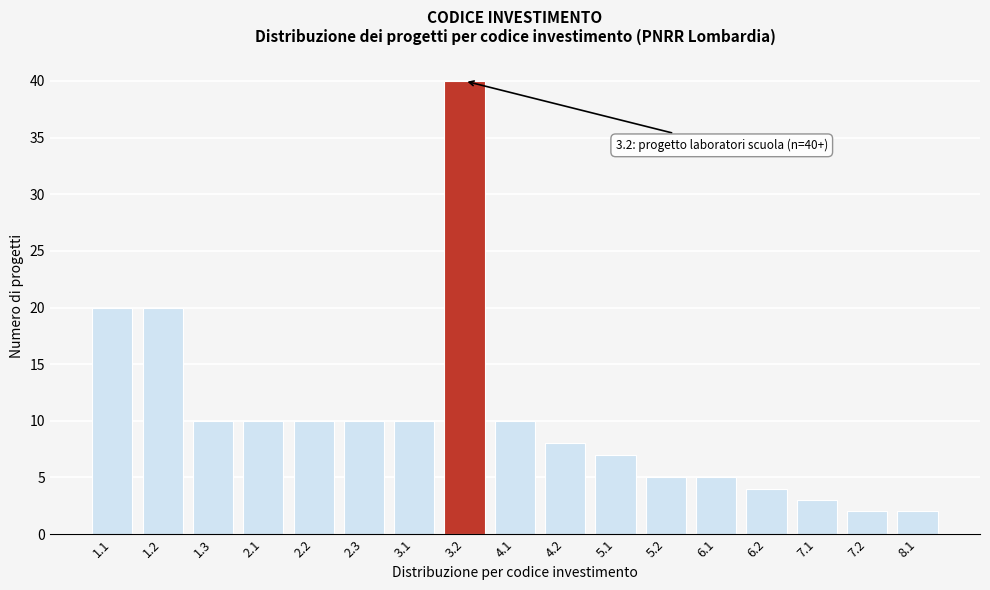

Reading left to right, what are all the values shown in this chart?

20	20	10	10	10	10	10	40	10	8	7	5	5	4	3	2	2